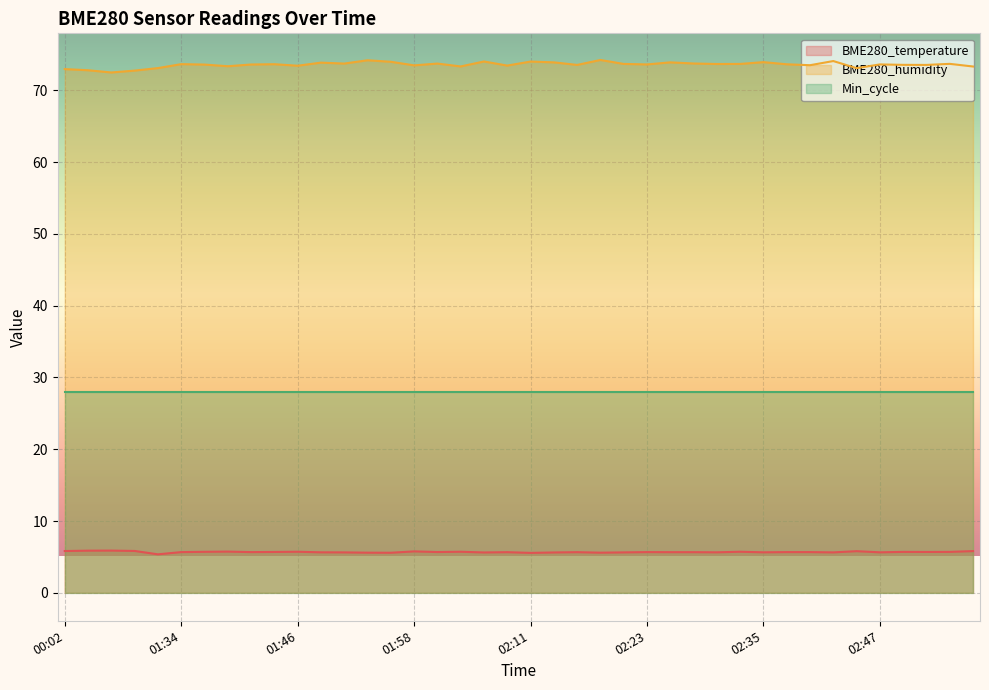

True or false: BME280_temperature and BME280_humidity cross at least once.

False